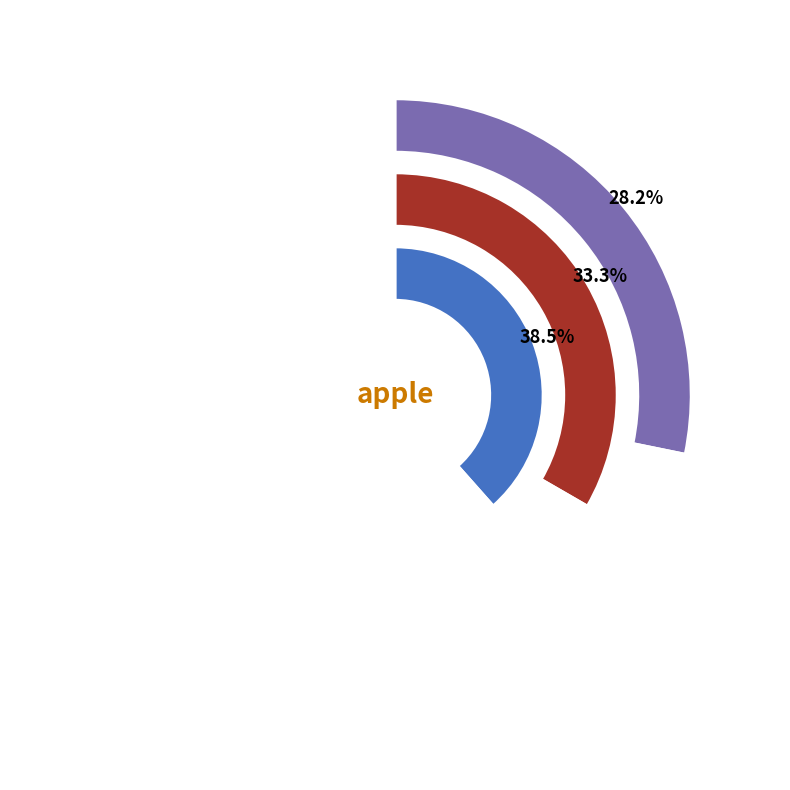

How many segments does this pie chart have?

3